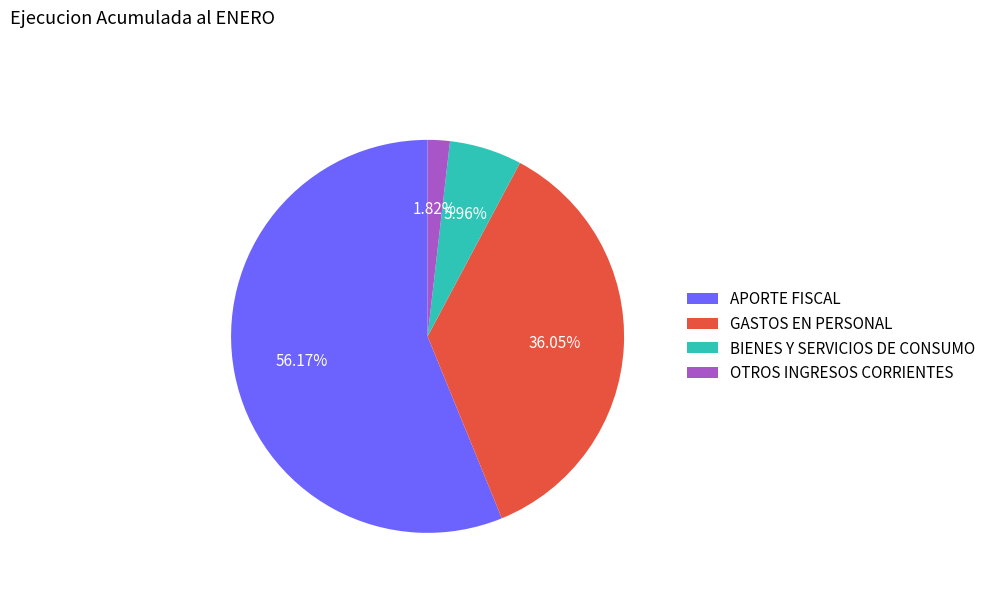

To the nearest percent, what is the difference between the largest and smallest slice percentages?

54%